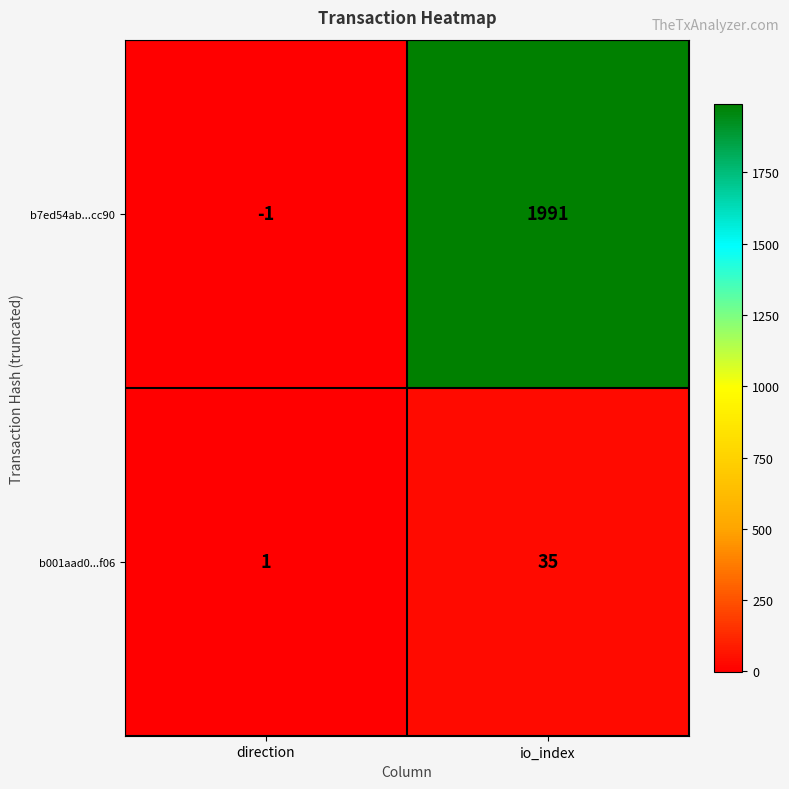

What is the difference between the maximum and minimum values in the b7ed54ab...cc90 series?

1992